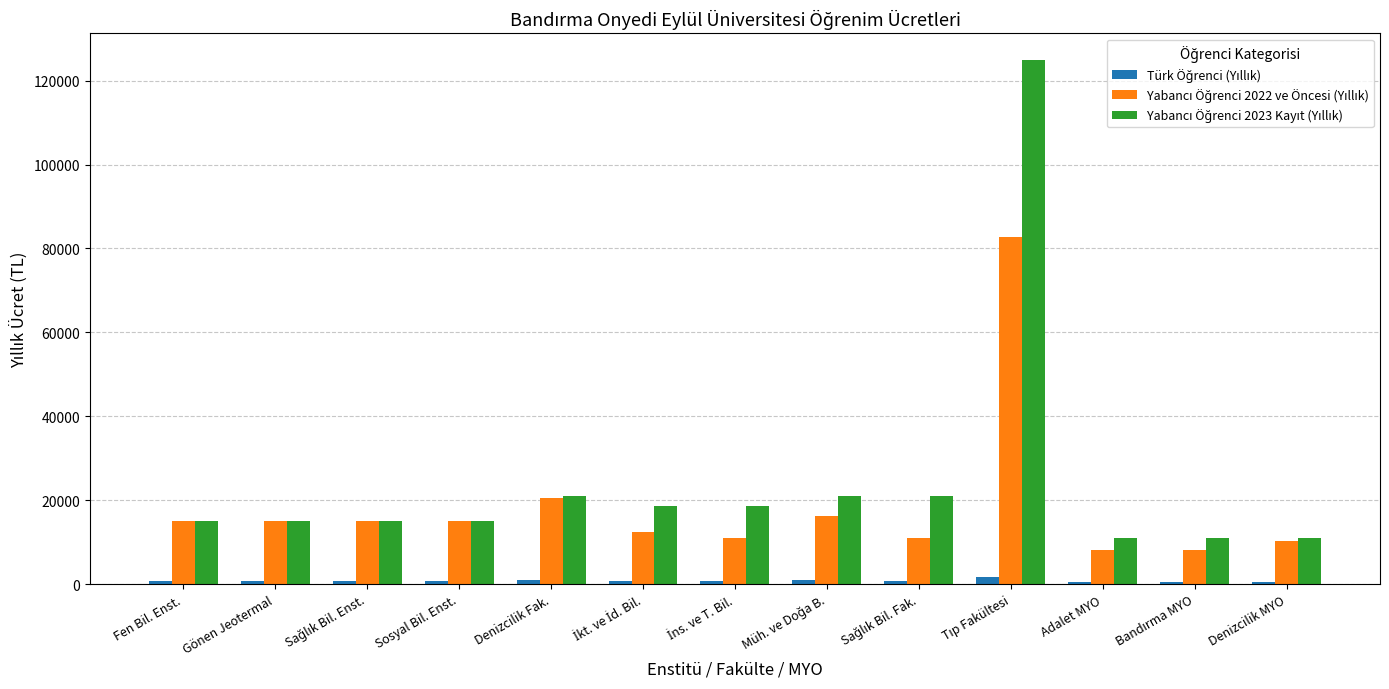

What position from the left is Adalet MYO?

11